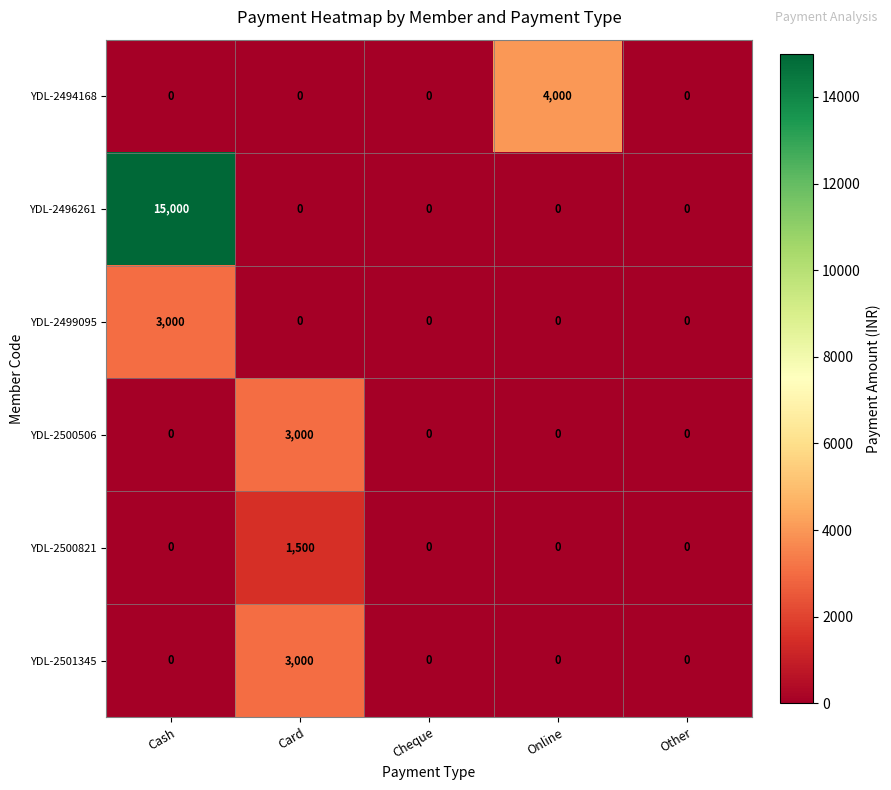

At which label does YDL-2496261 reach its peak?

Cash